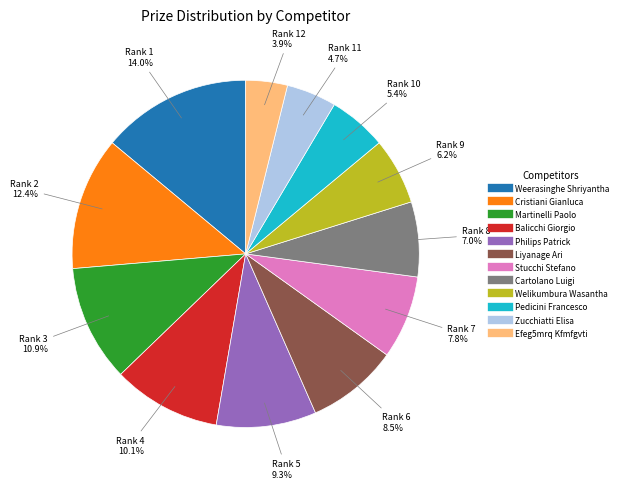

Approximately how many times larger is the value at Philips Patrick compared to Martinelli Paolo?

0.9